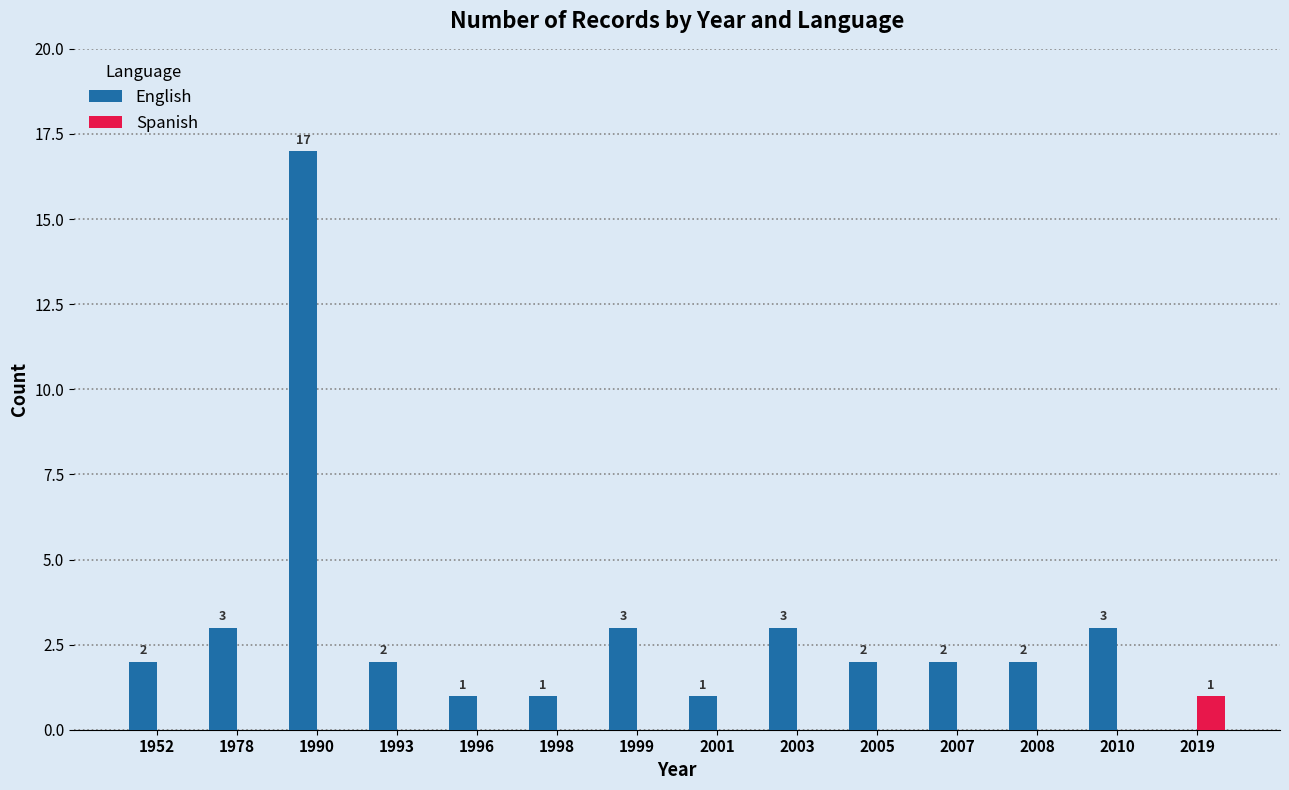

Is the value of English at 2007 greater than the value of Spanish at 1998?

Yes